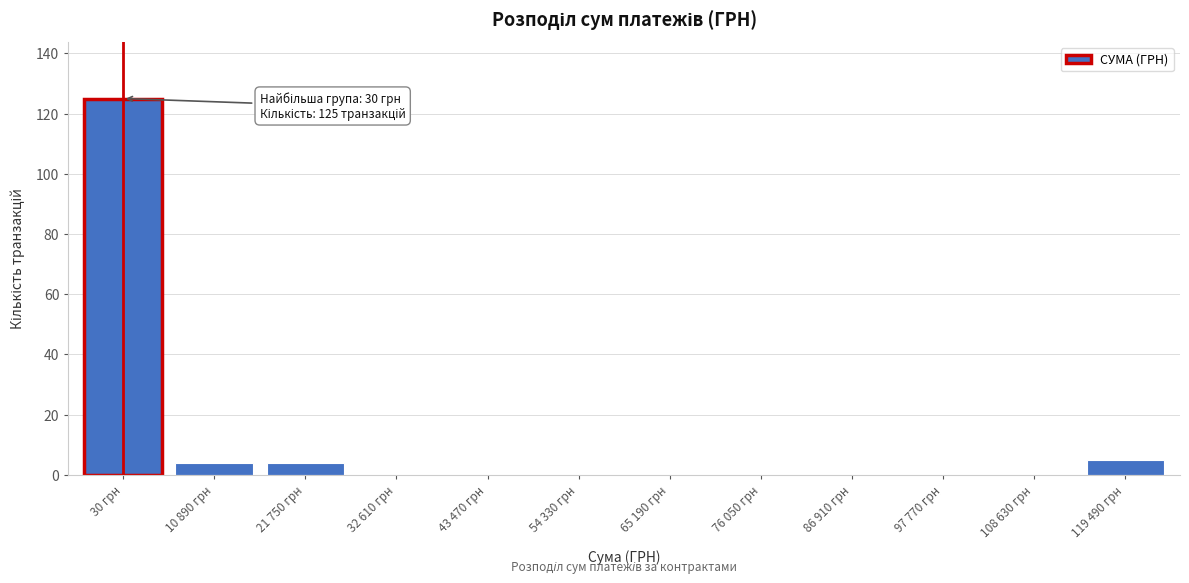

Reading left to right, extract all data points from this chart.

30 грн=125	10 890 грн=4	21 750 грн=4	32 610 грн=0	43 470 грн=0	54 330 грн=0	65 190 грн=0	76 050 грн=0	86 910 грн=0	97 770 грн=0	108 630 грн=0	119 490 грн=5